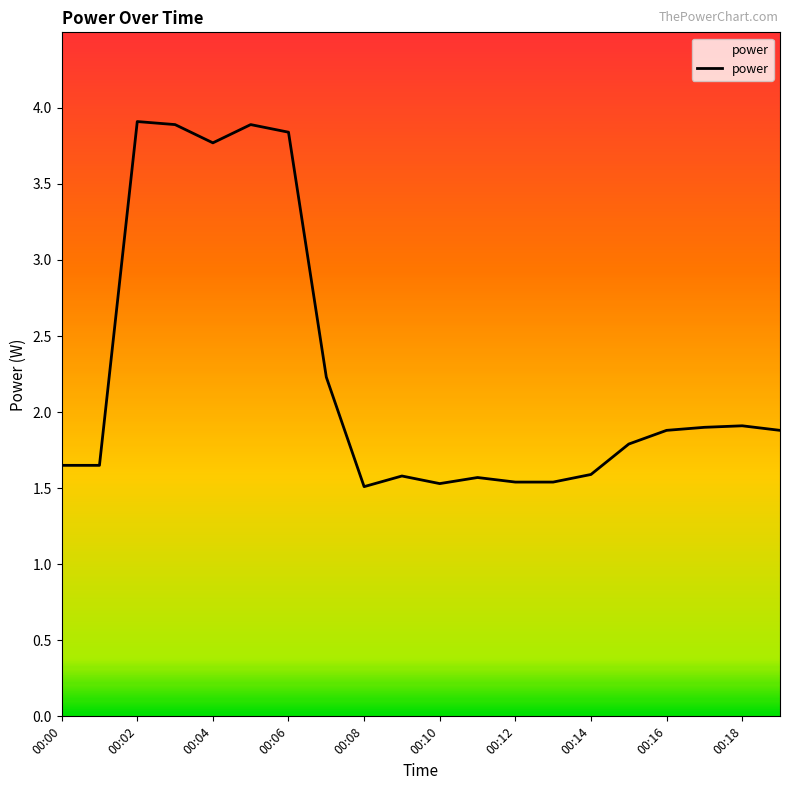

Count the number of data series in this chart.

1